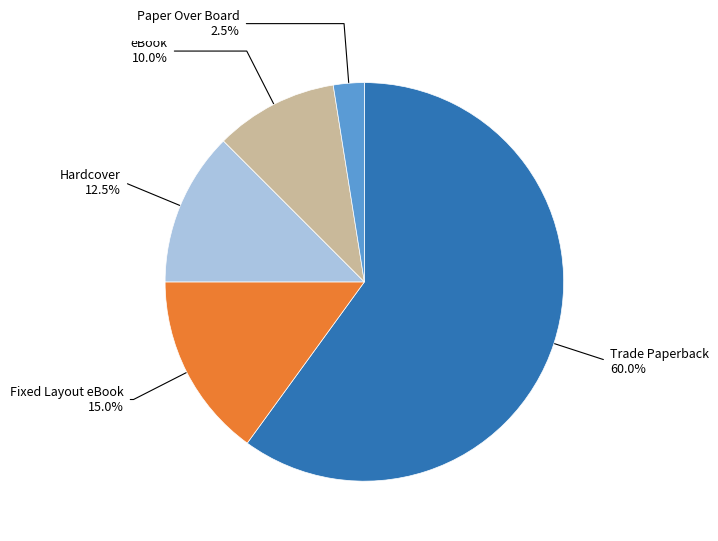

What percentage do Hardcover and Trade Paperback together represent?

72.5%